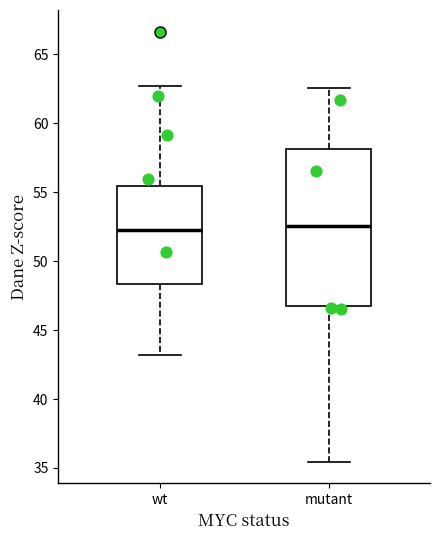

Where does the lower whisker of the box for mutant end on the y-axis? The values are not printed on the chart, so give them approximately, as read against the axis.

35.5